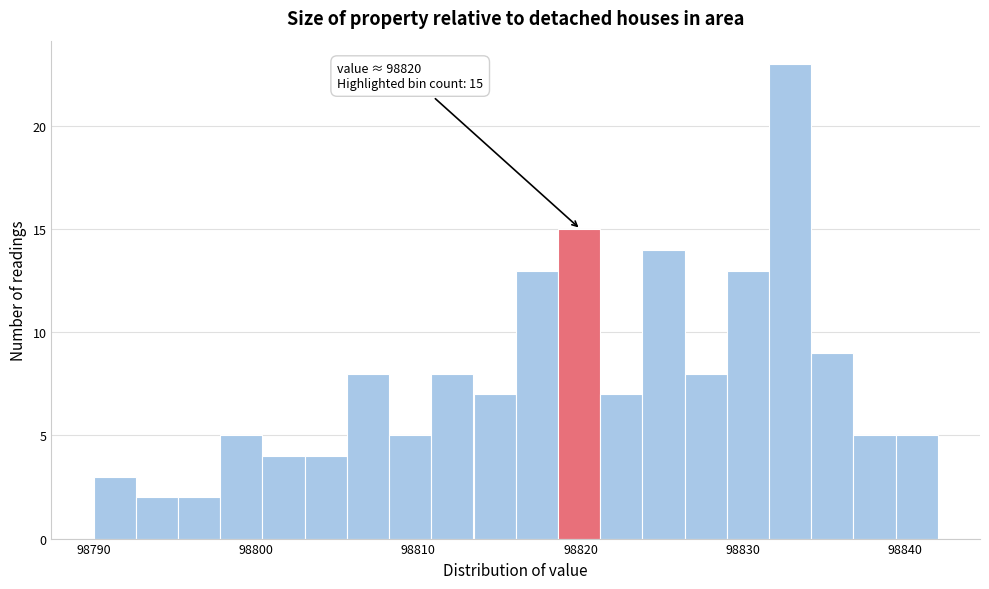

Read against the x-axis, roughly where is the centre of the tallest bar?

98833